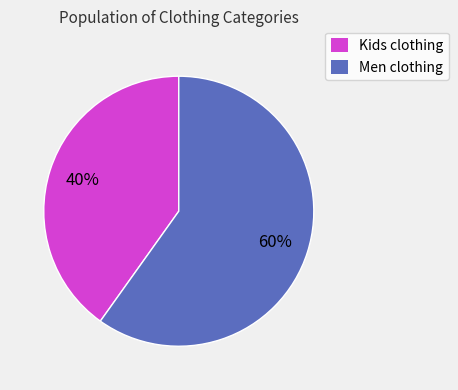

Rank the categories by value from lowest to highest.

Kids clothing, Men clothing